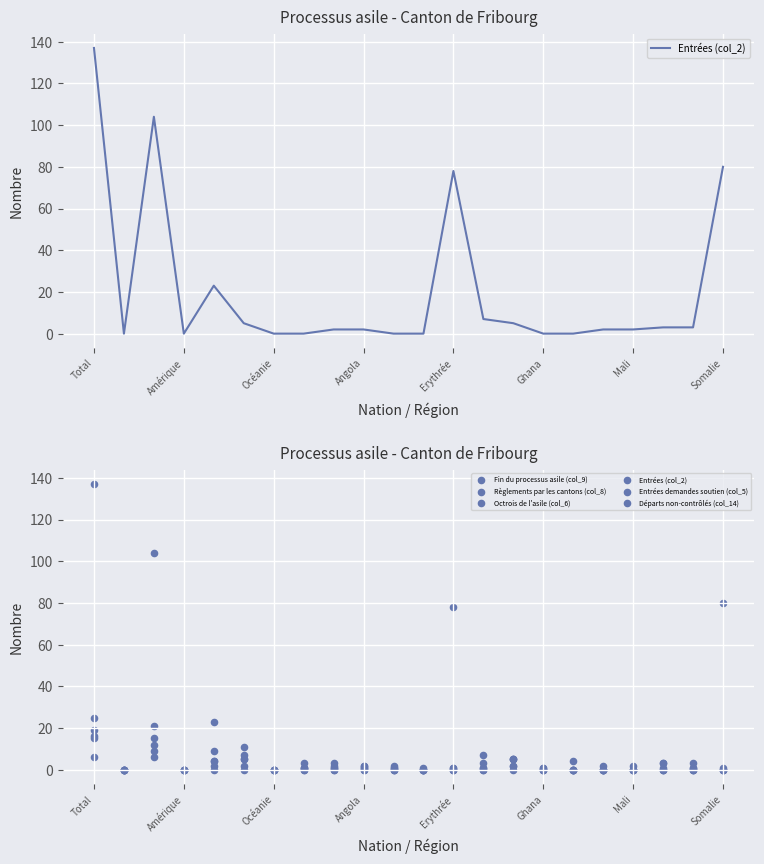

What are all the series names shown in the legend?

Entrées (col_2), Fin du processus asile (col_9), Règlements par les cantons (col_8), Octrois de l'asile (col_6), Entrées demandes soutien (col_5), Départs non-contrôlés (col_14)